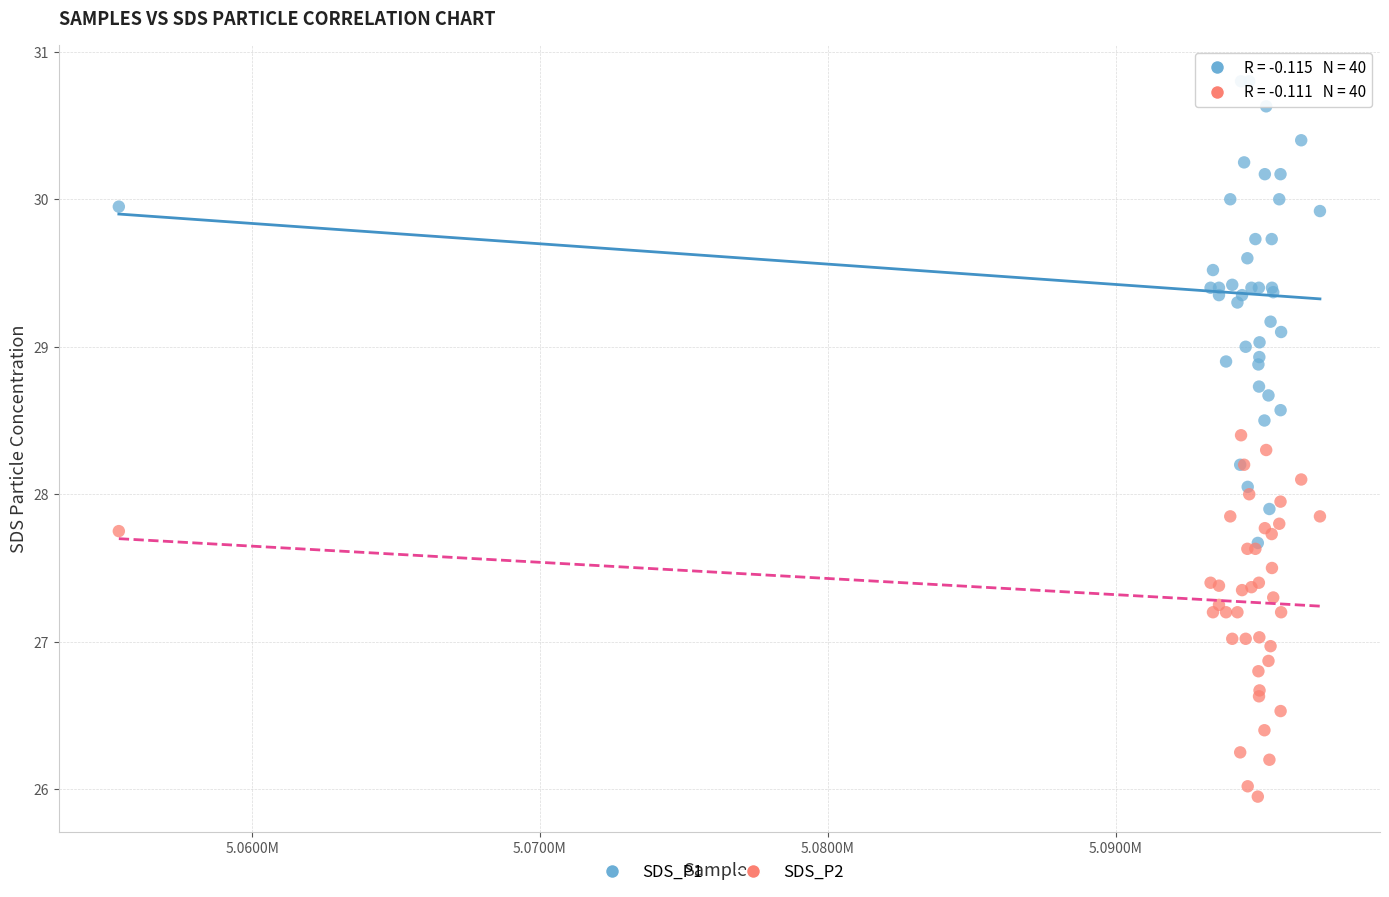

Which series has the widest spread of Y values?

SDS_P1